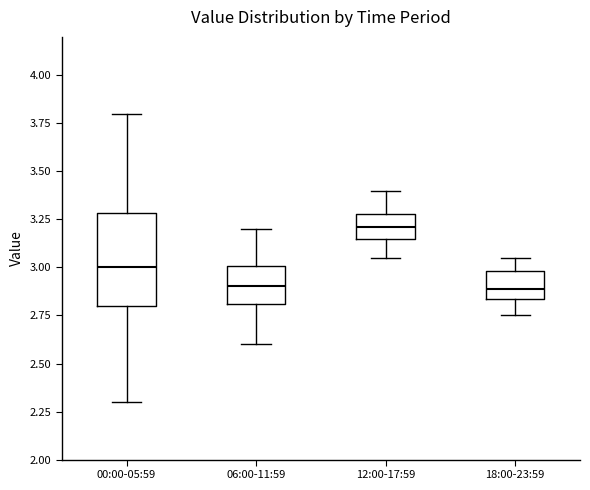

Reading left to right, transcribe this box plot: for each box, give where its median line is, the range the box spans, and where its two whiskers end, as read against the y-axis. The values are not printed on the chart, so give them approximately, as read against the axis.

00:00-05:59: median 3.00, box 2.80 to 3.30, whiskers 2.30 to 3.80
06:00-11:59: median 2.90, box 2.80 to 3.00, whiskers 2.60 to 3.20
12:00-17:59: median 3.20, box 3.15 to 3.30, whiskers 3.05 to 3.40
18:00-23:59: median 2.90, box 2.85 to 3.00, whiskers 2.75 to 3.05